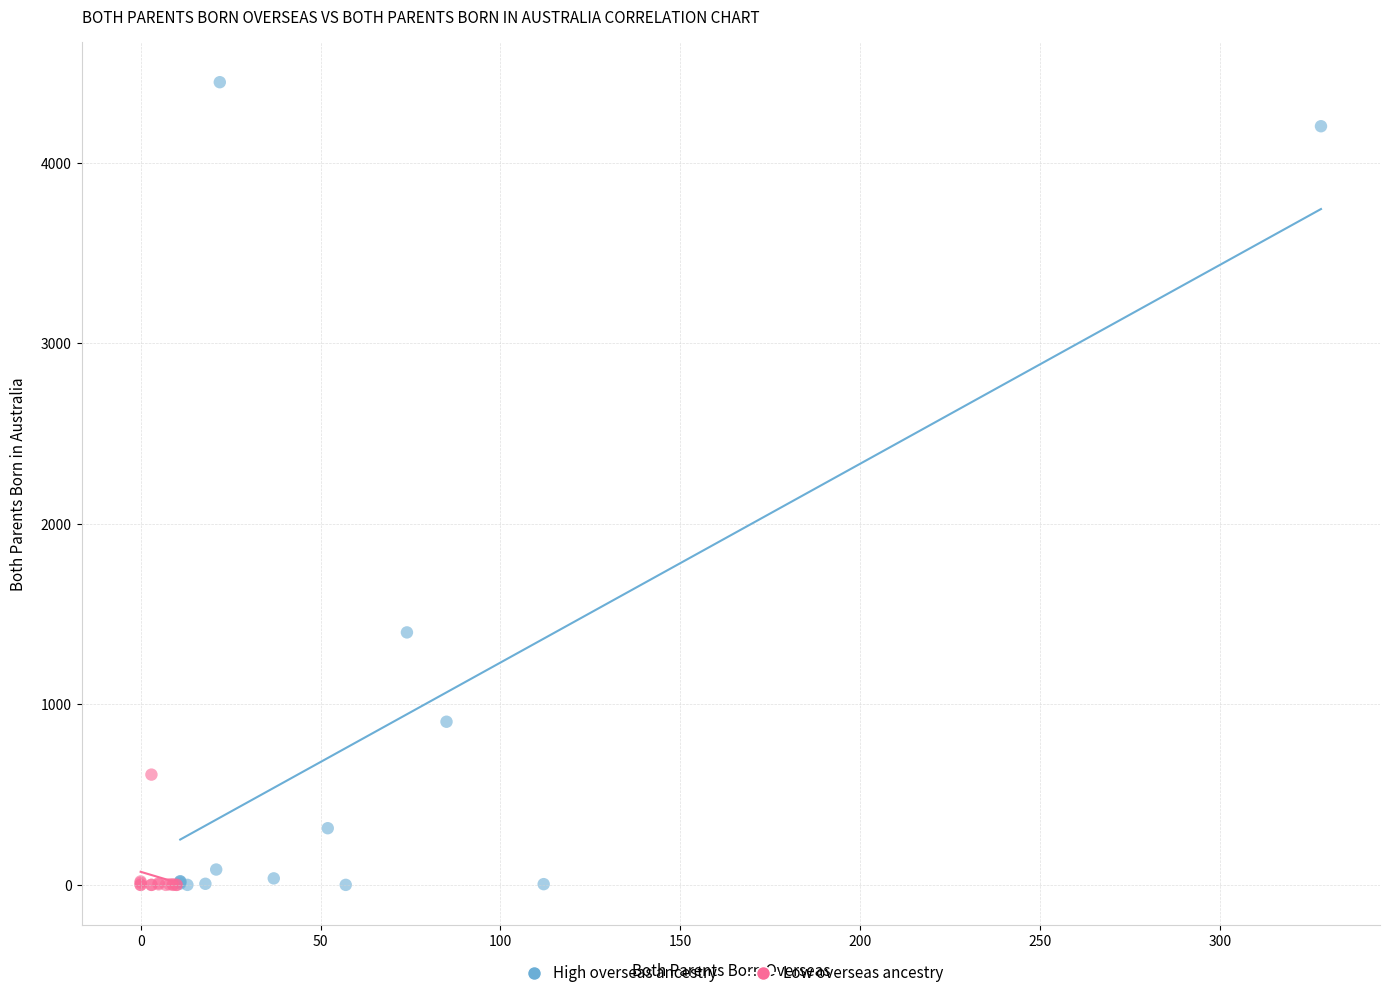

Which series has the largest Y range (max minus min)?

High overseas ancestry